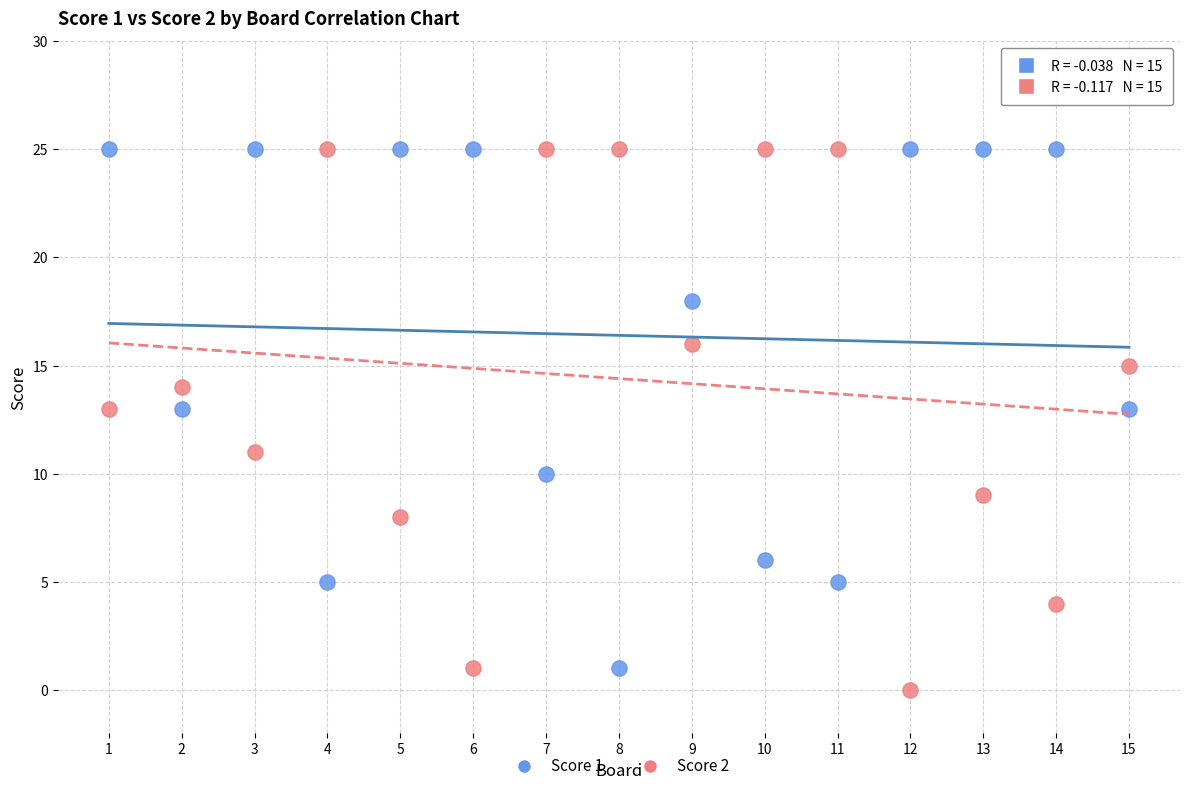

Across all data points, what is the range of X values (max minus min)?

14